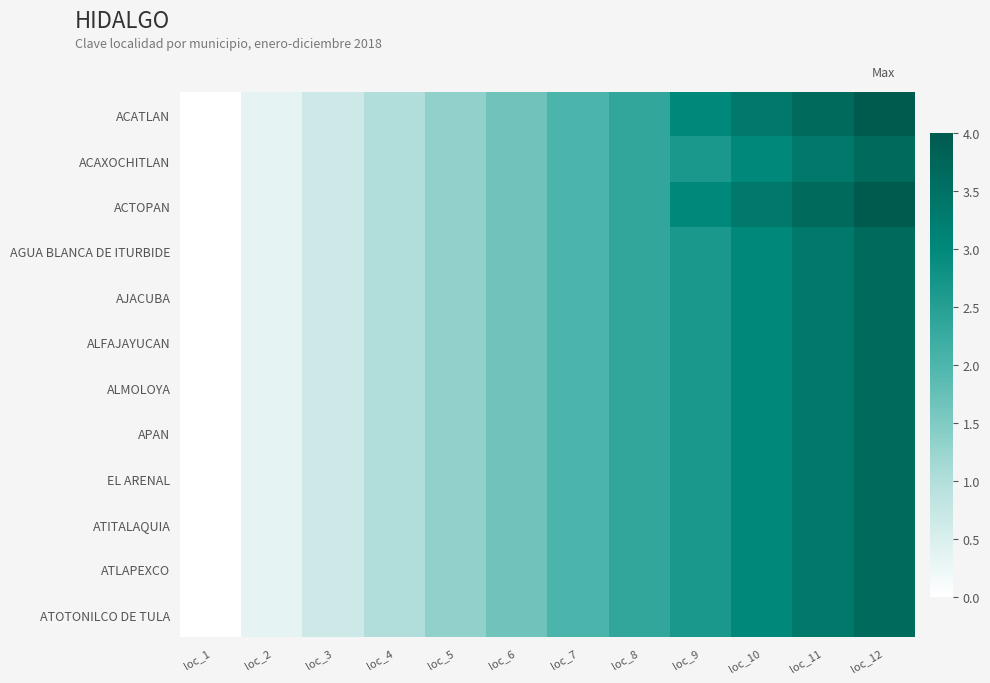

What is the total value across all series at loc_5?

16.0